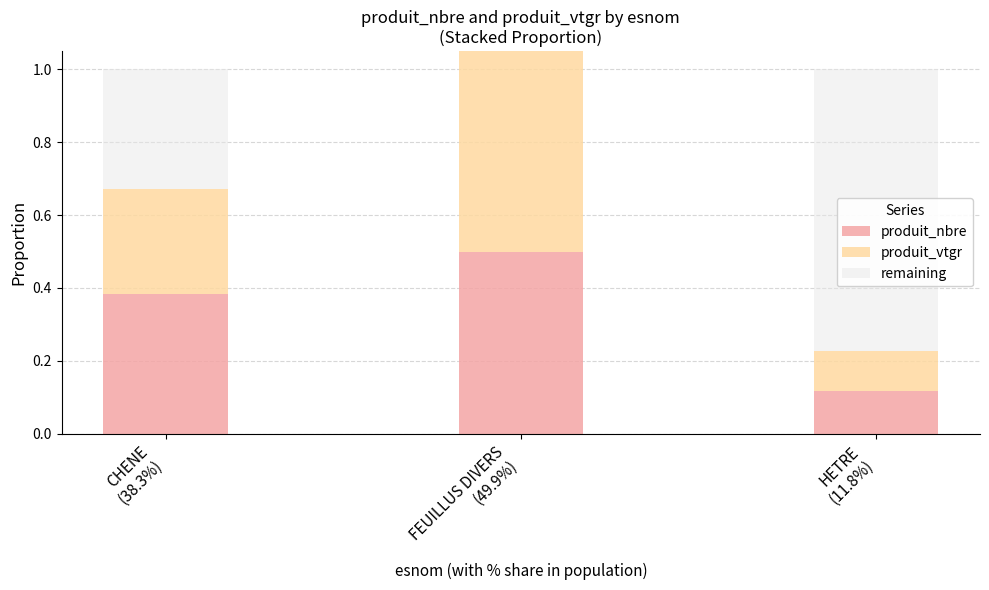

What is the label of the 3rd bar from the right?

CHENE
(38.3%)